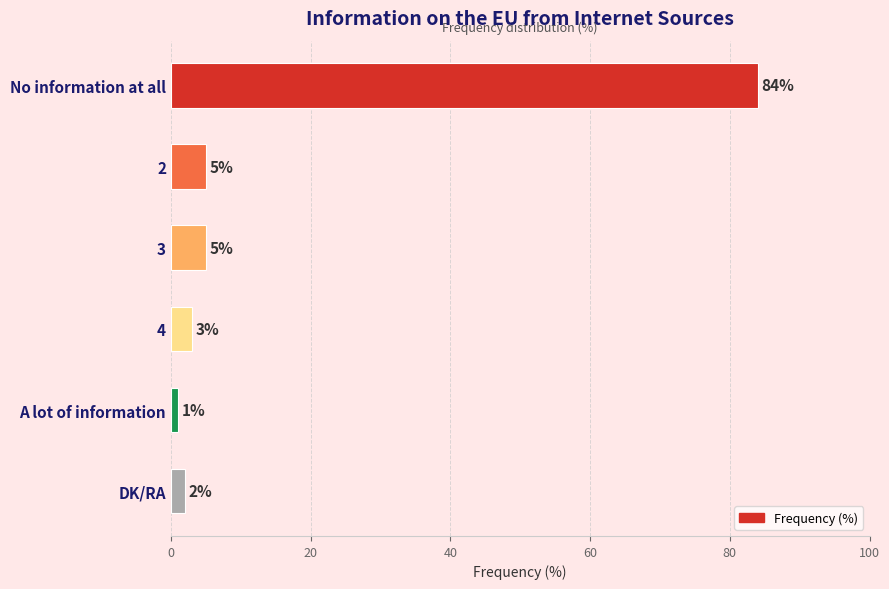

Reading bottom to top, list all the values displayed in this chart.

2	1	3	5	5	84